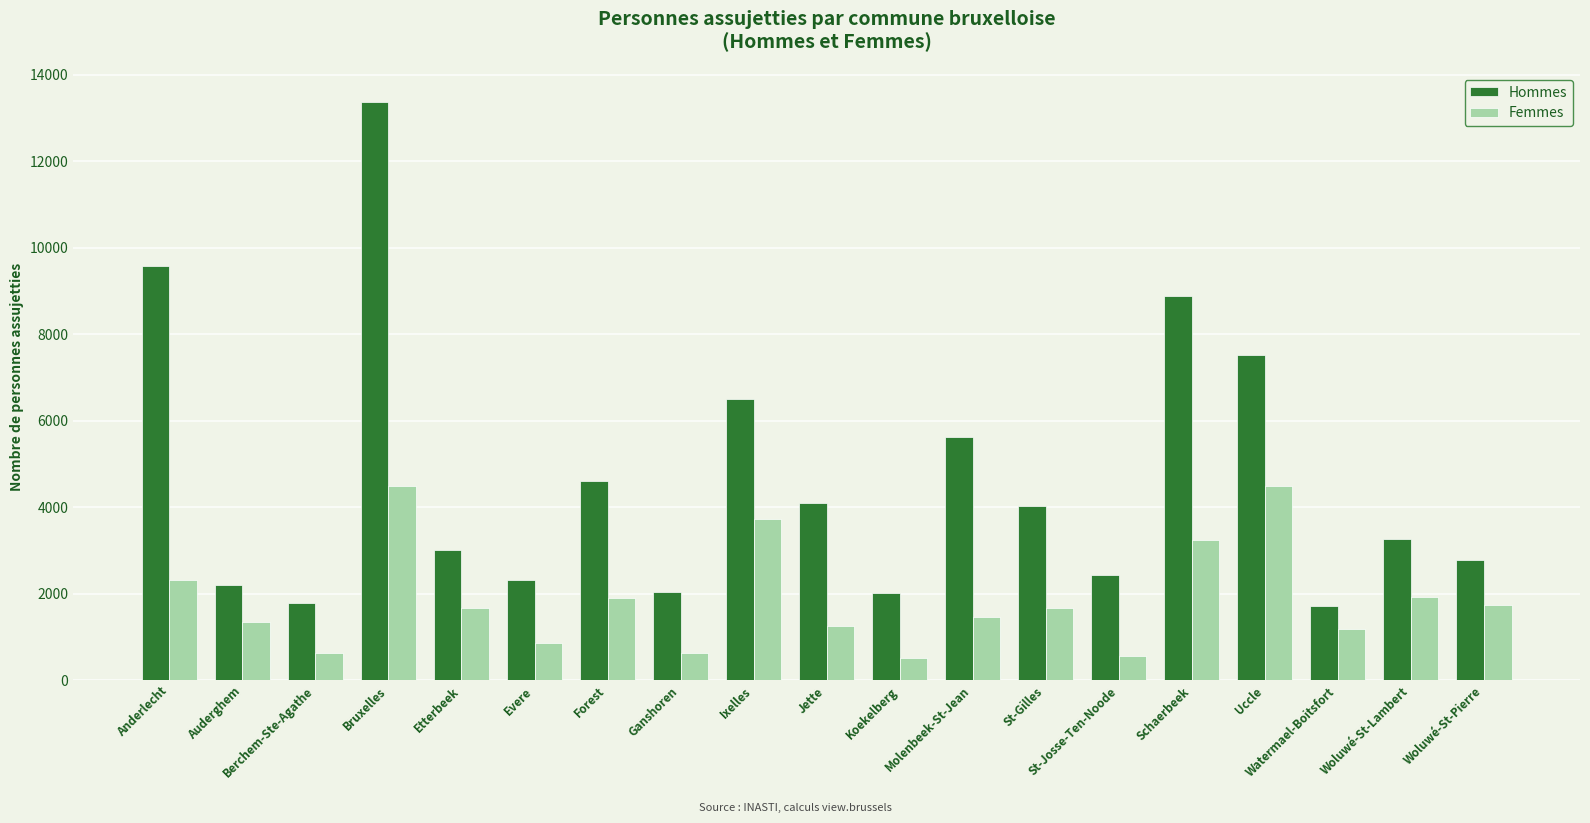

What is the smallest value displayed?

509